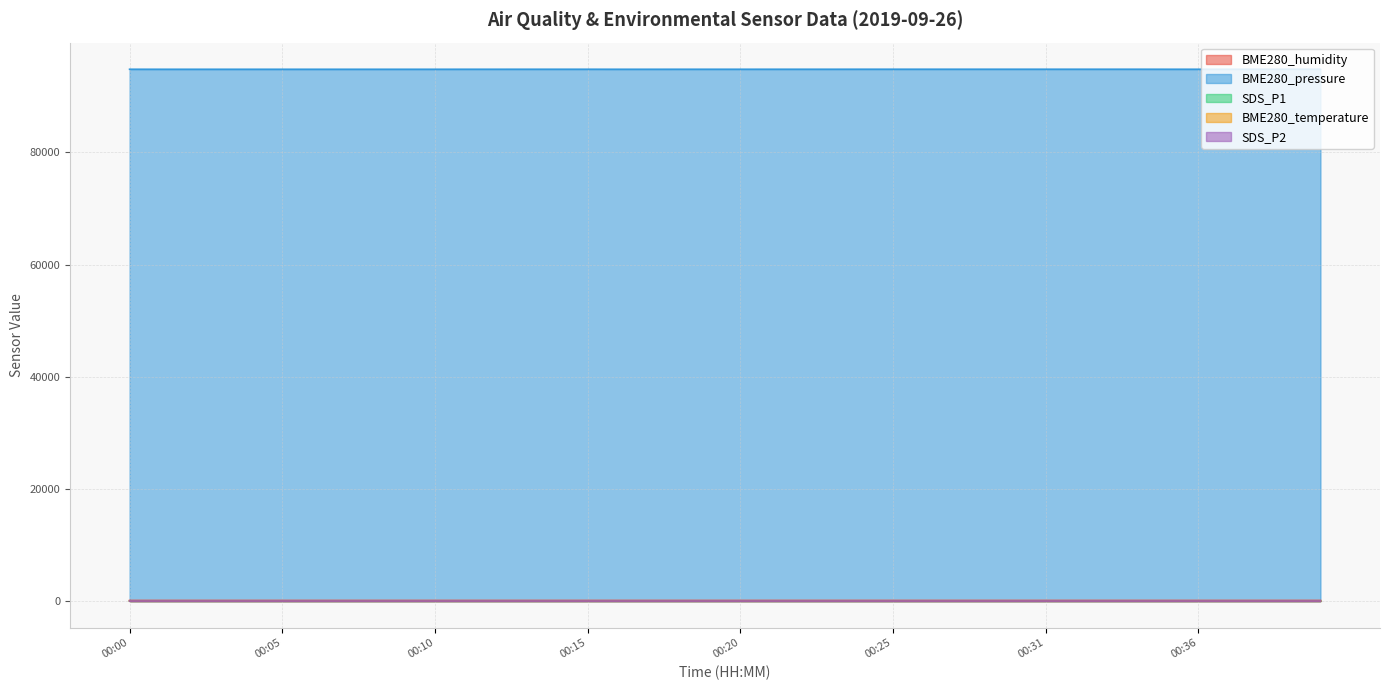

At which label does BME280_humidity first exceed 97?

00:00